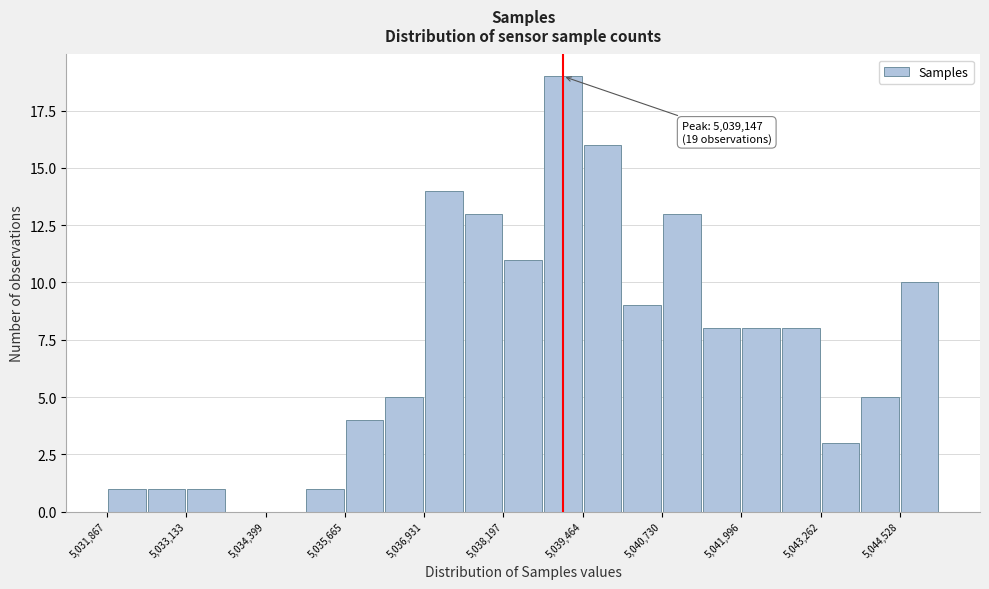

Read against the x-axis, roughly where is the centre of the tallest bar?

5039200